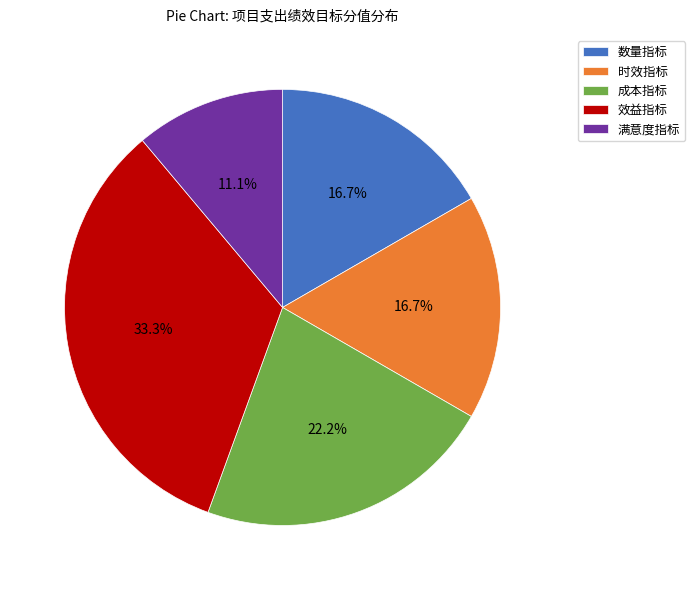

True or false: 时效指标 accounts for 17% of the total.

True